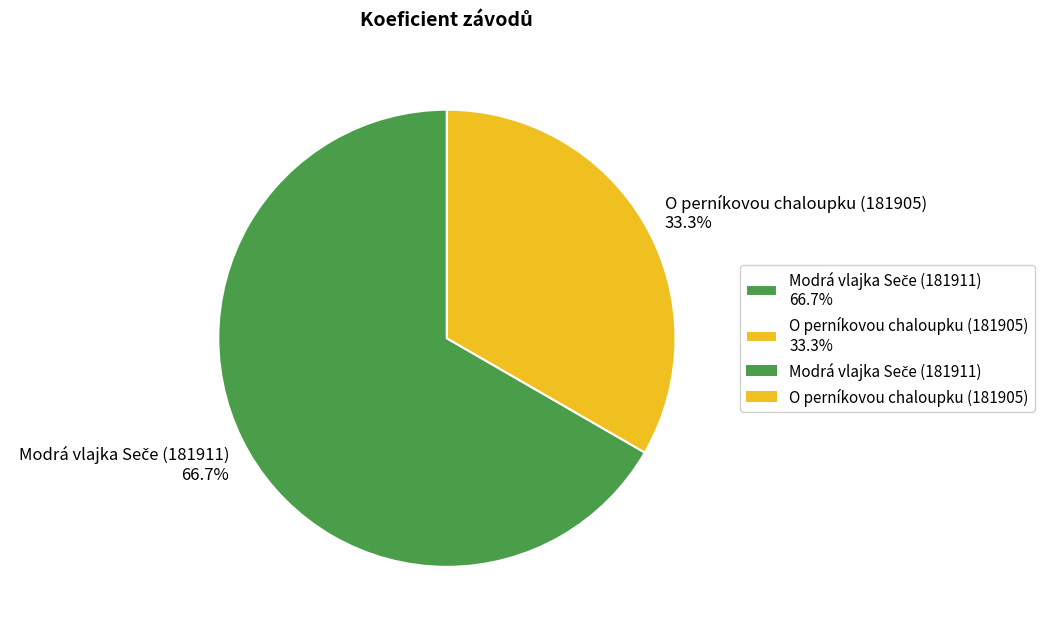

Which slice is the smallest?

O perníkovou chaloupku (181905) 33.3%